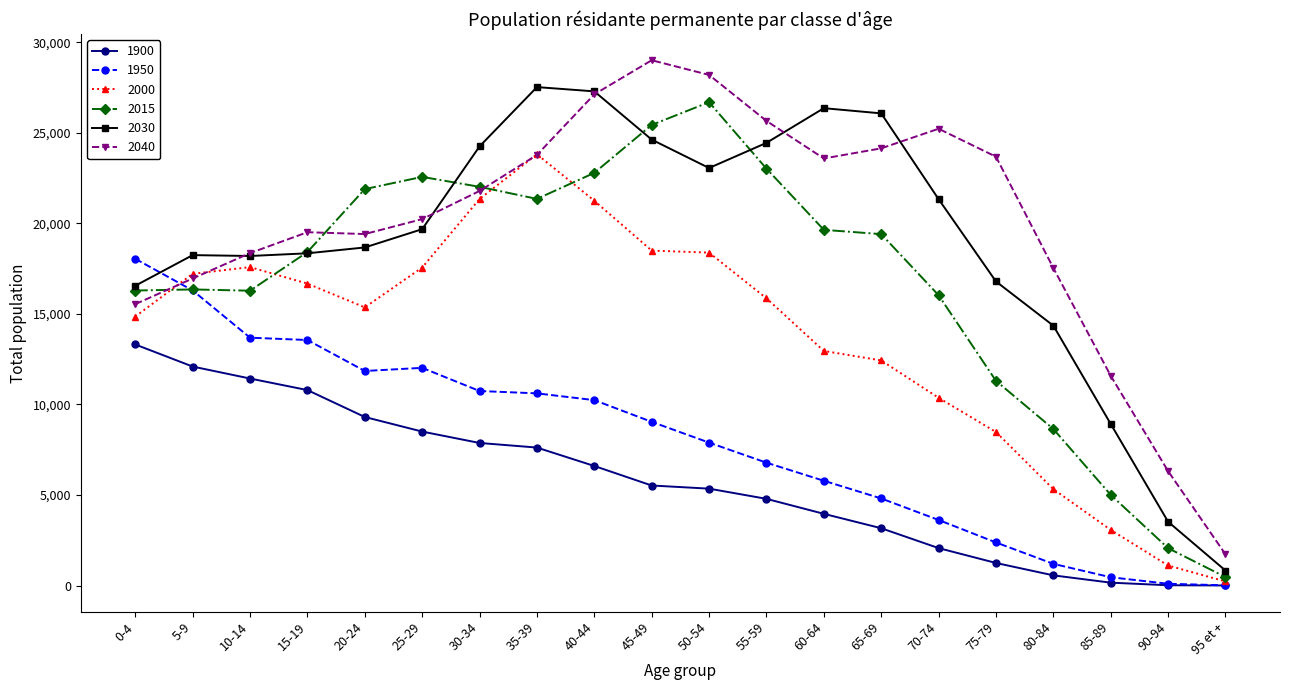

The value of 2015 at 75-79 is 11306. True or false?

True